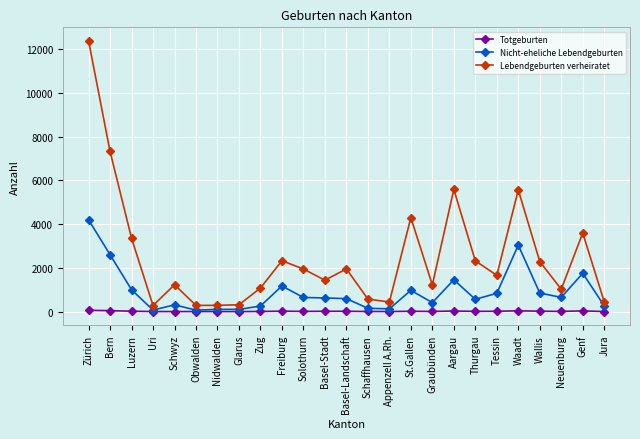

At how many categories does at least one series exceed 7987?

1